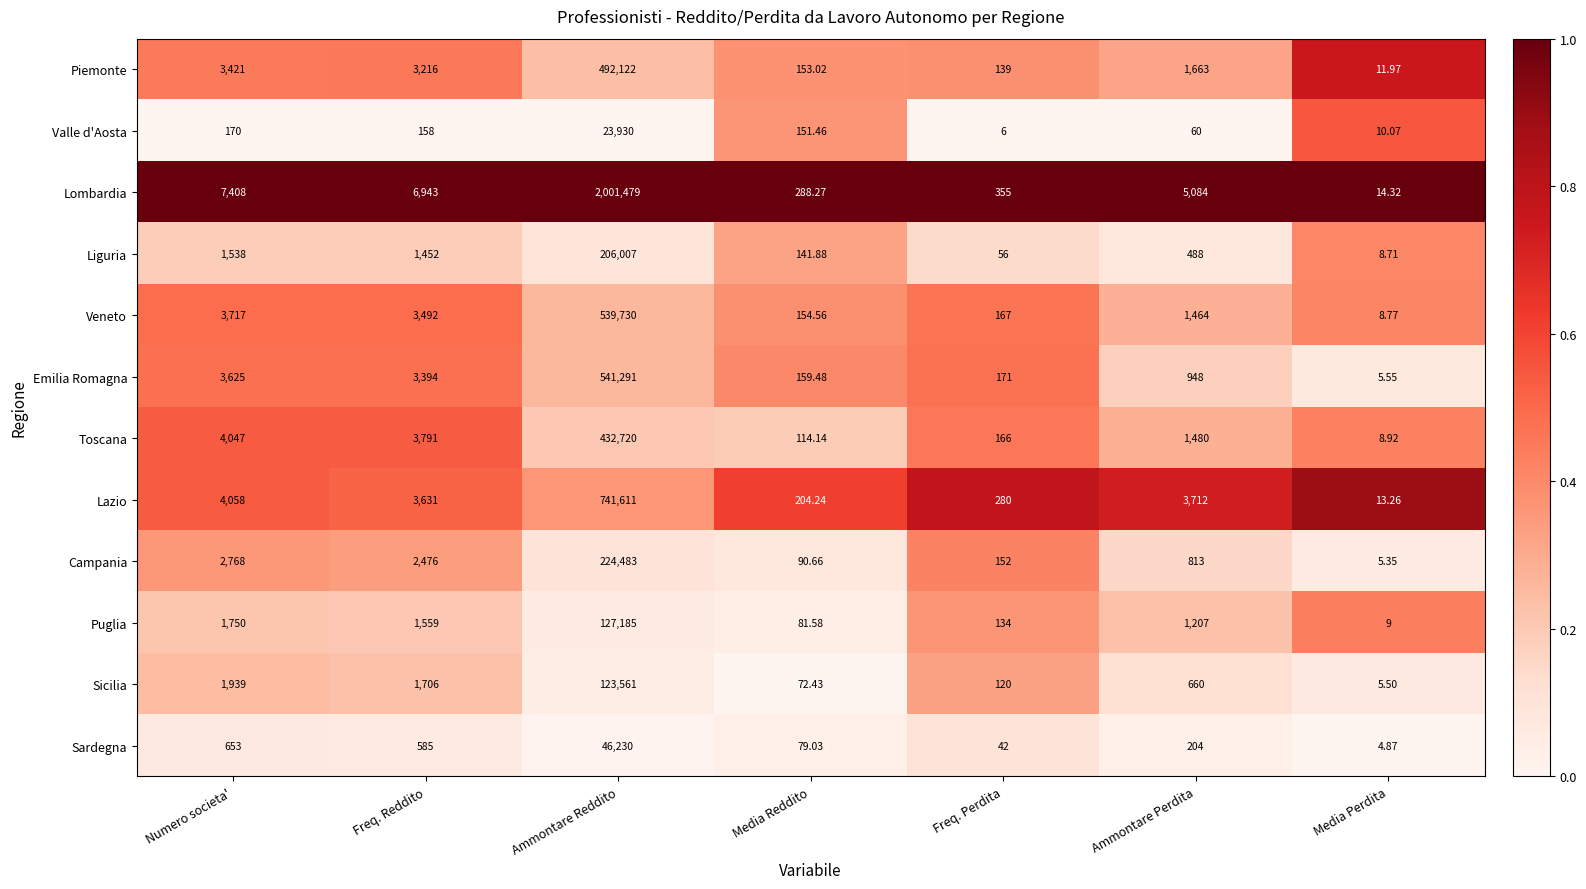

Where is Toscana nearest to the value 216364?

Numero societa'